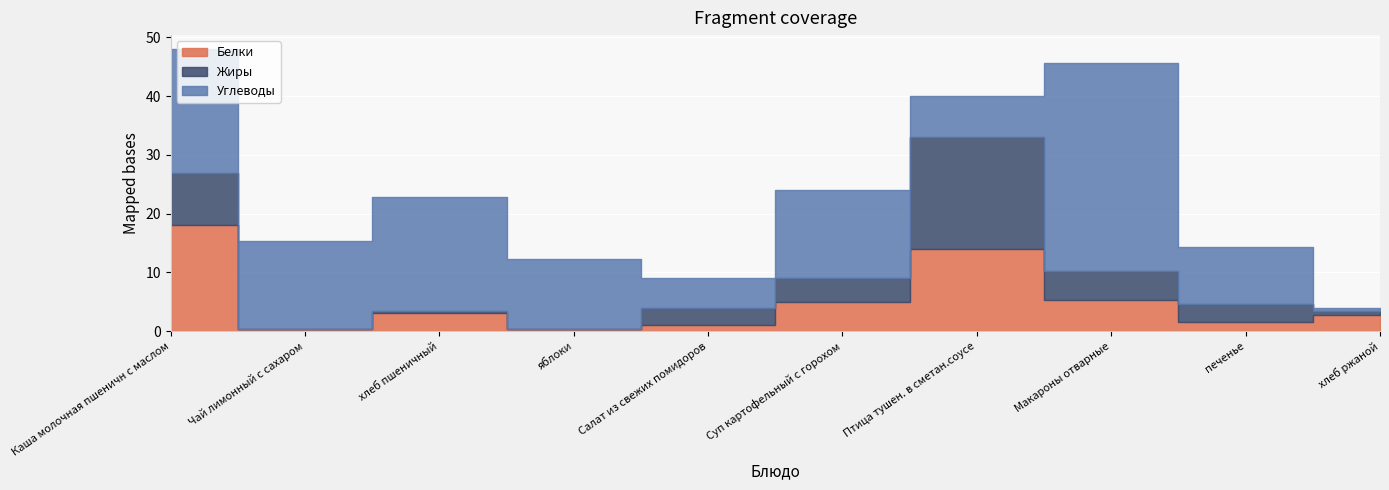

What is the difference between the maximum and minimum values in the Углеводы series?

34.9